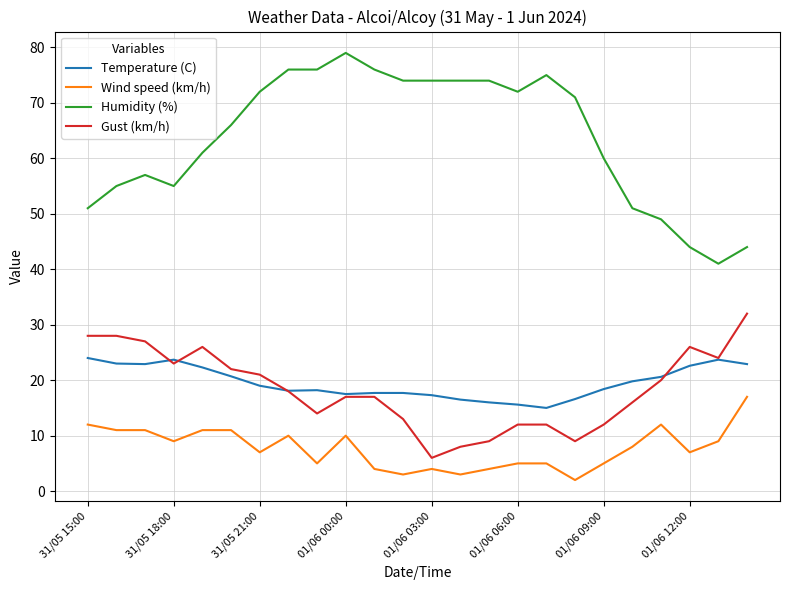

True or false: Wind speed (km/h) and Gust (km/h) intersect in this chart.

False